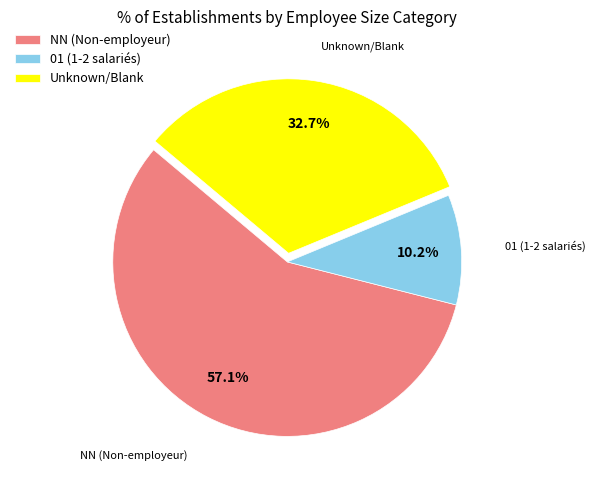

What is the majority slice?

NN (Non-employeur)